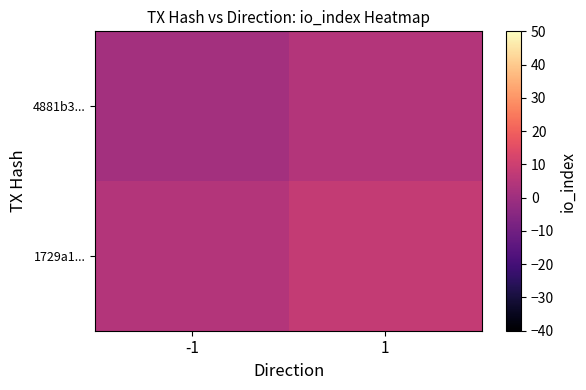

Reading right to left, list all the values displayed in this chart.

4881b3...: 1=4.5	-1=1.0
1729a1...: 1=8.0	-1=4.5